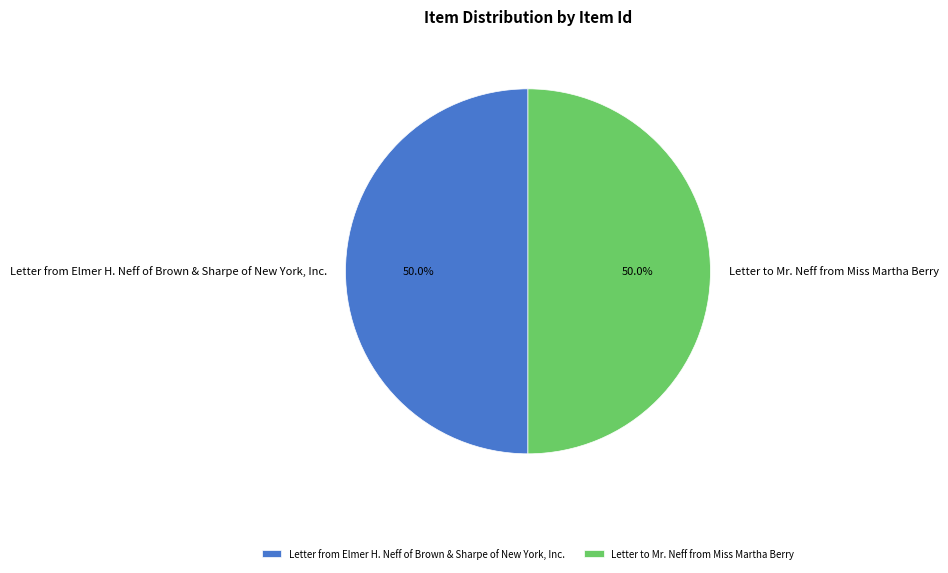

To the nearest percent, what is the combined percentage of Letter to Mr. Neff from Miss Martha Berry and Letter from Elmer H. Neff of Brown & Sharpe of New York, Inc.?

100%